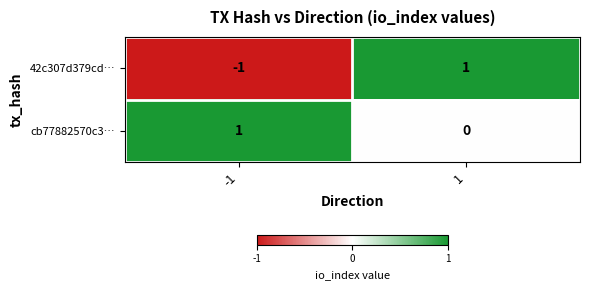

True or false: cb77882570c3… has a value of 1 at 1.

False